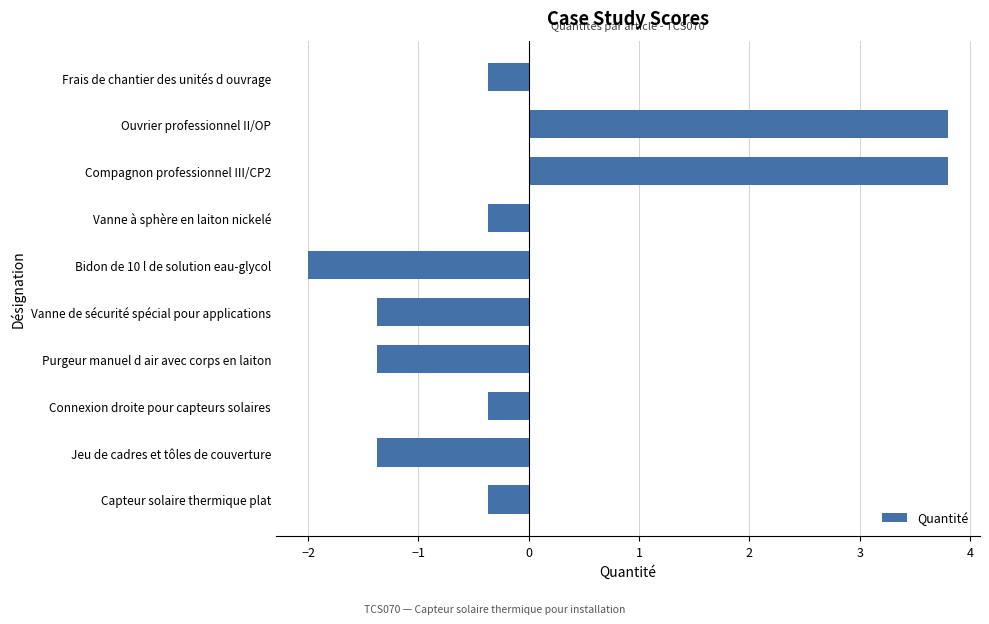

Between Connexion droite pour capteurs solaires and Ouvrier professionnel II/OP, which is larger?

Ouvrier professionnel II/OP